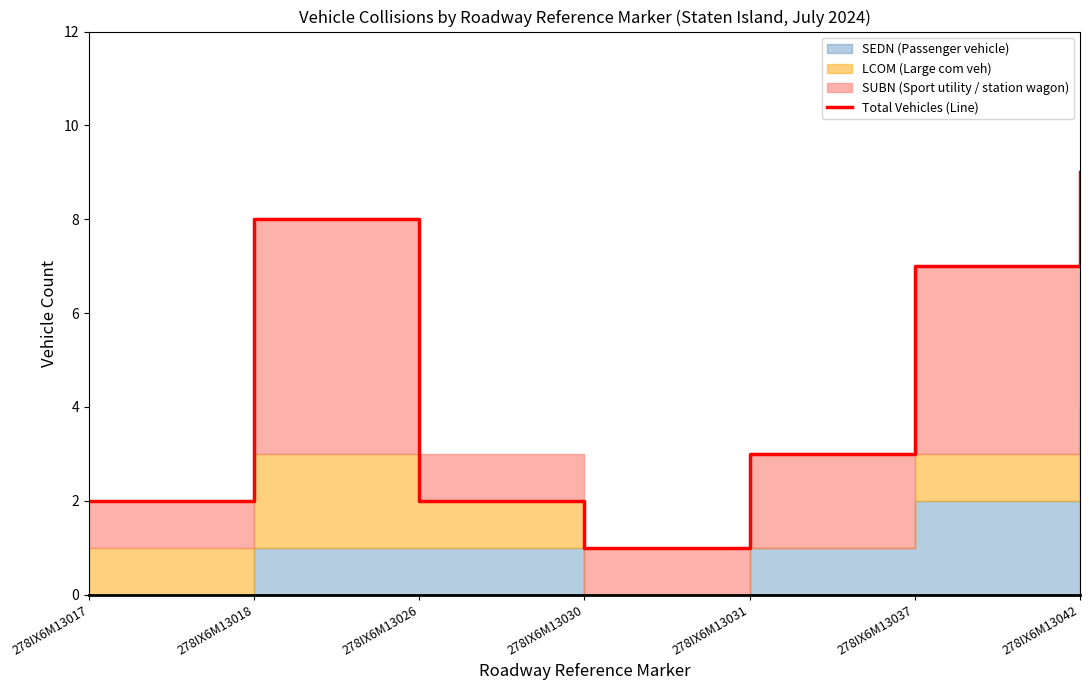

How many interior local valleys (lower than both neighbors) does the data have?

1